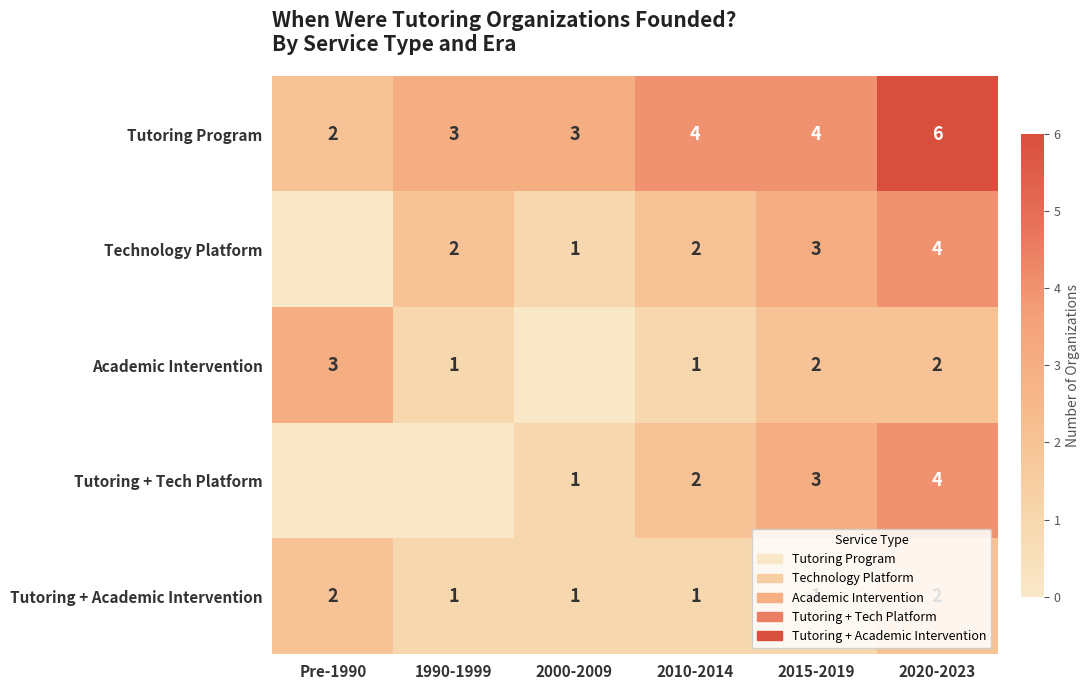

What is the difference between the maximum and second lowest values in the Tutoring Program series?

3